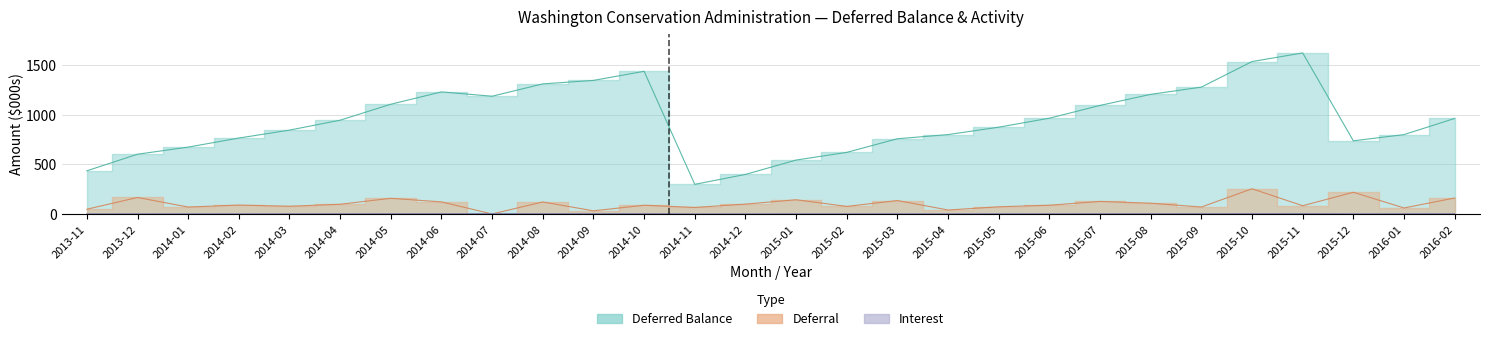

Is it true that Deferred Balance equals 1268.8 at 2014-02?

False